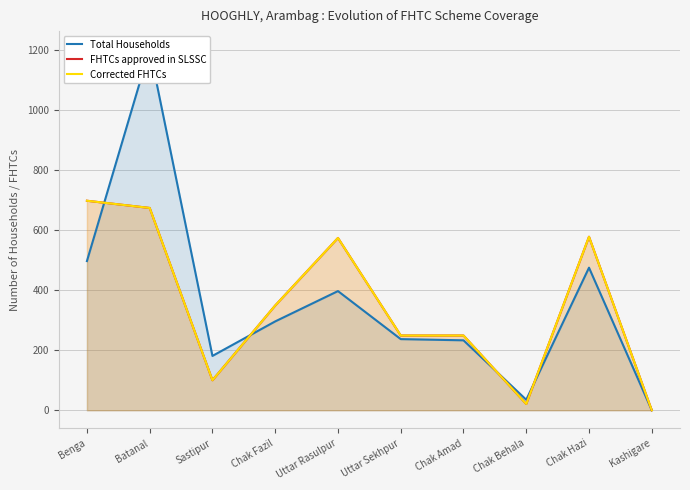

At Kashigare, list the series in order from largest to smallest.

Total Households, FHTCs approved in SLSSC, Corrected FHTCs